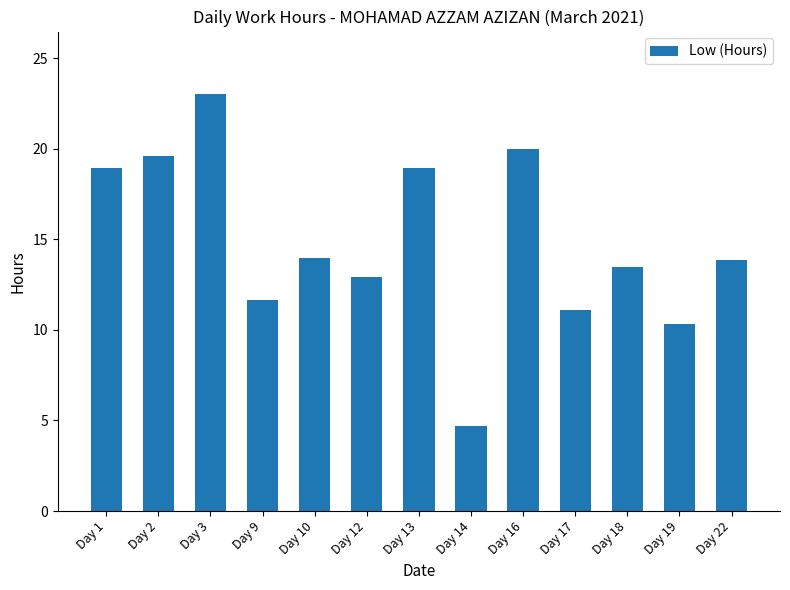

What value does the data have at Day 10?

14.0